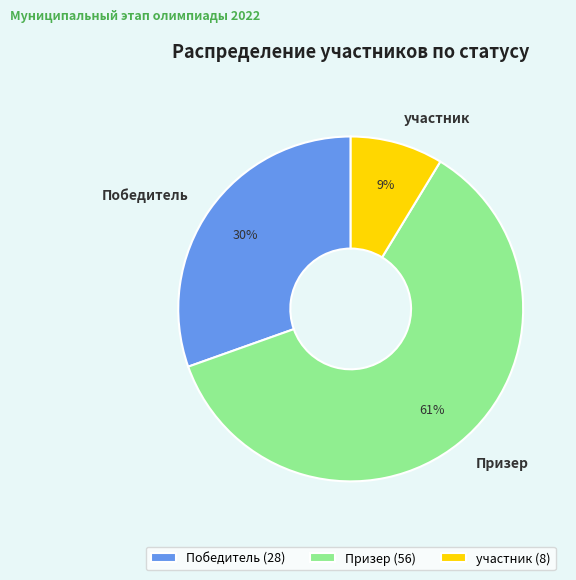

What percentage is the Победитель slice, to the nearest percent?

30%